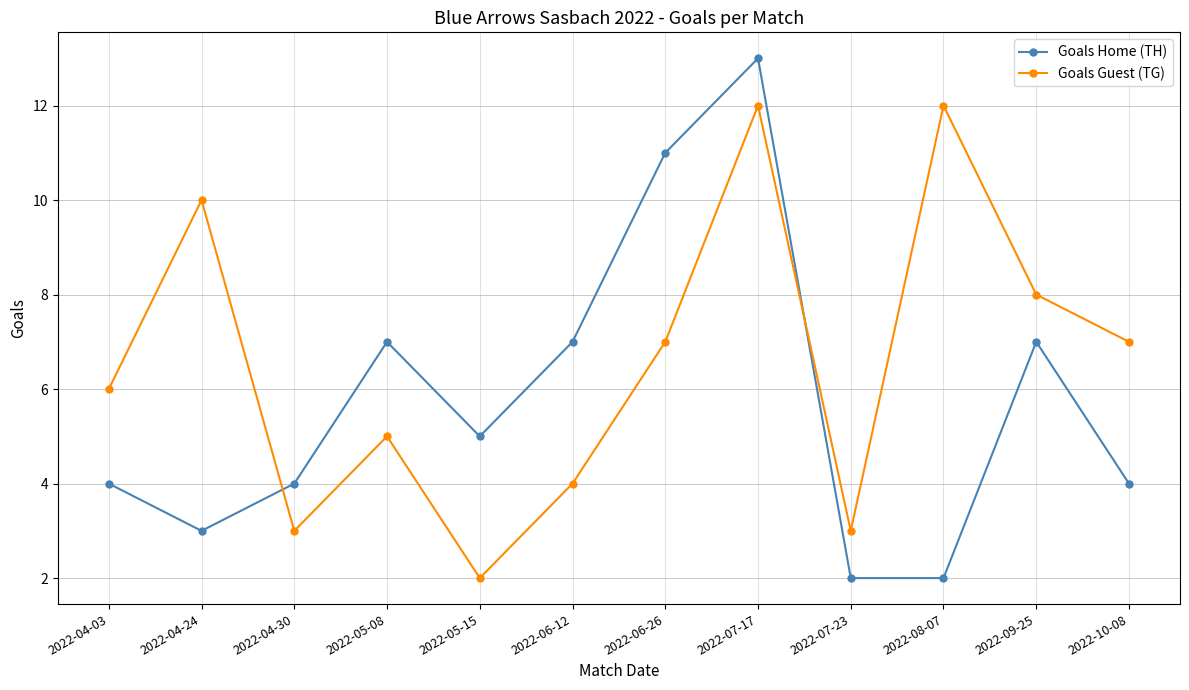

Which series has the widest spread of values?

Goals Home (TH)